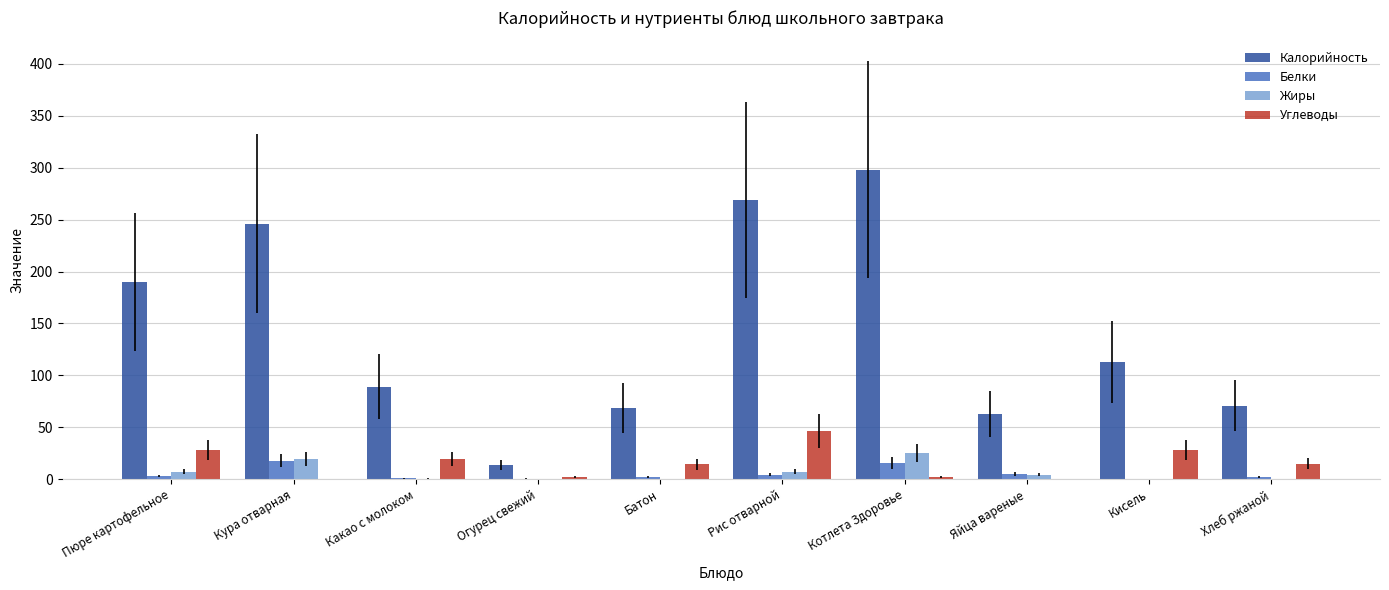

Is it true that Белки equals 0.8 at Огурец свежий?

True